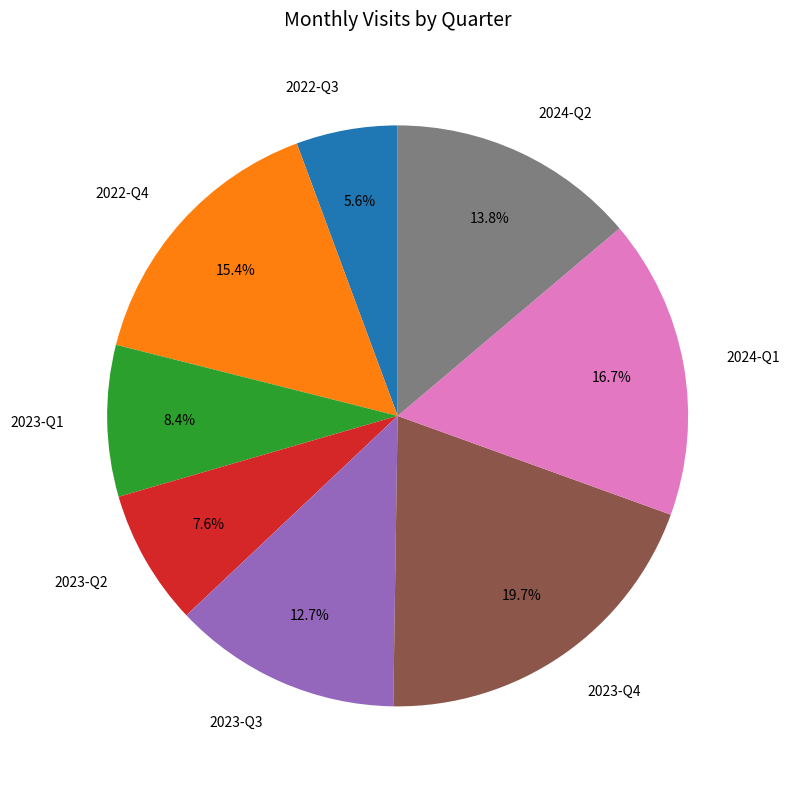

Combined, what portion of the pie is 2024-Q2 and 2024-Q1?

30.5%